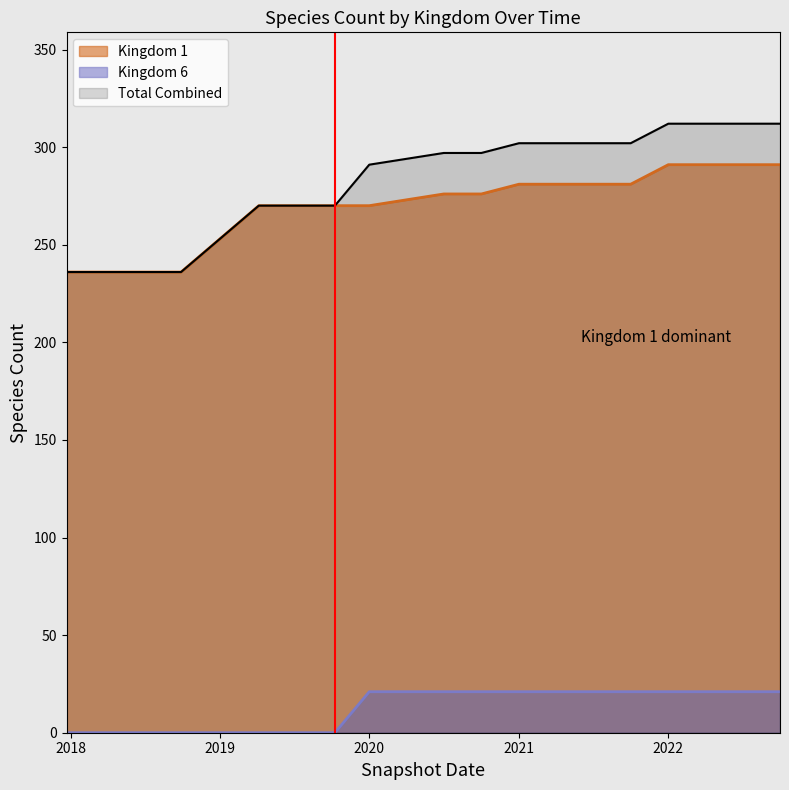

How many values in the Kingdom 6 series are below 21?

7